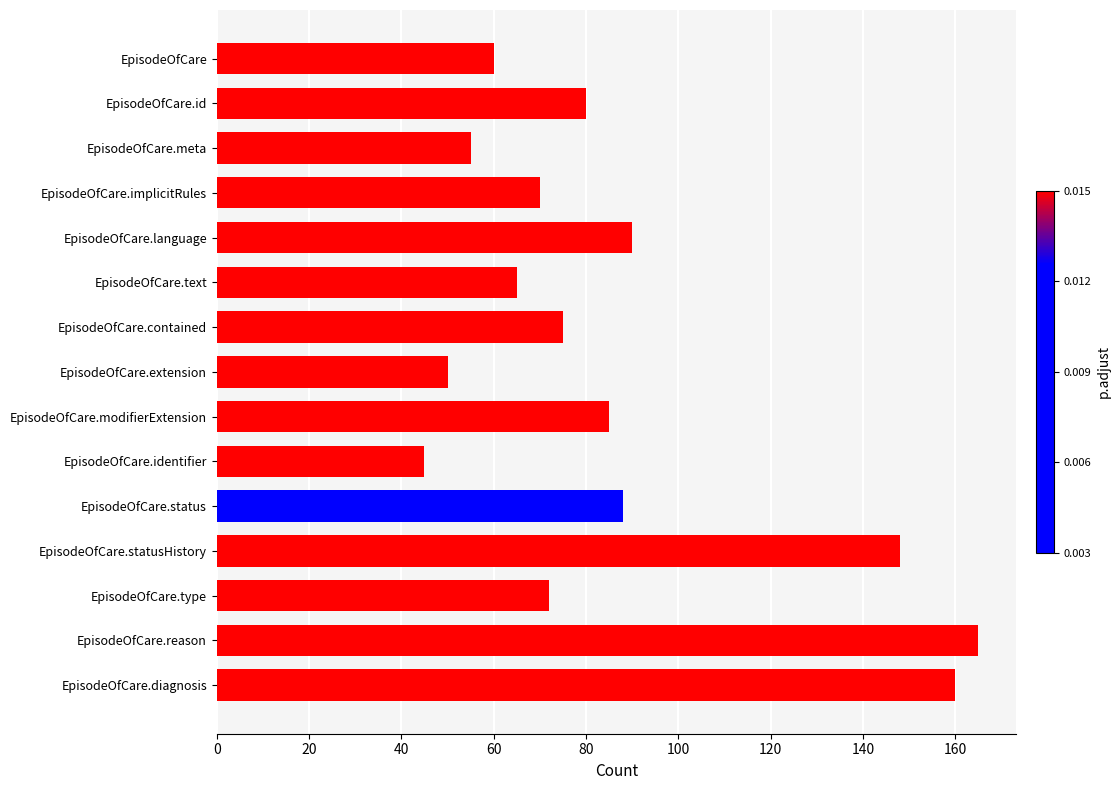

Between EpisodeOfCare.meta and EpisodeOfCare.type, which is larger?

EpisodeOfCare.type